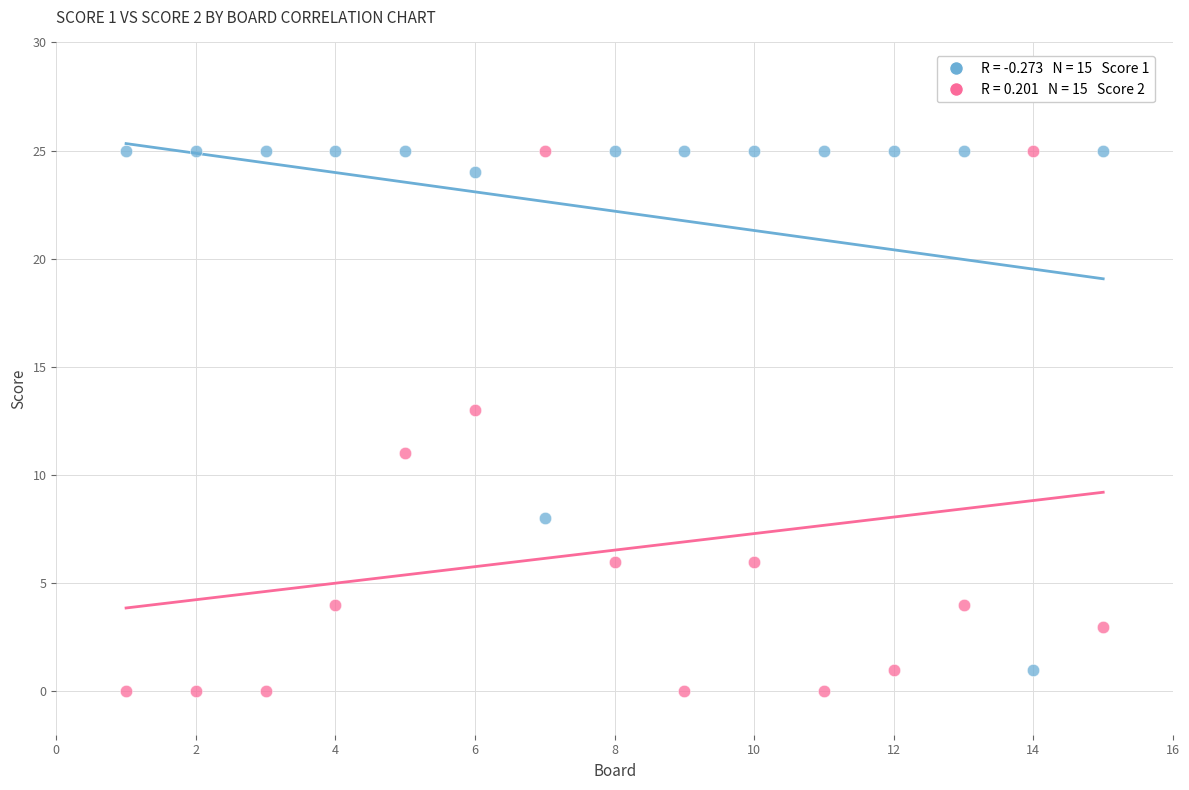

Across all data points, what is the range of X values (max minus min)?

14